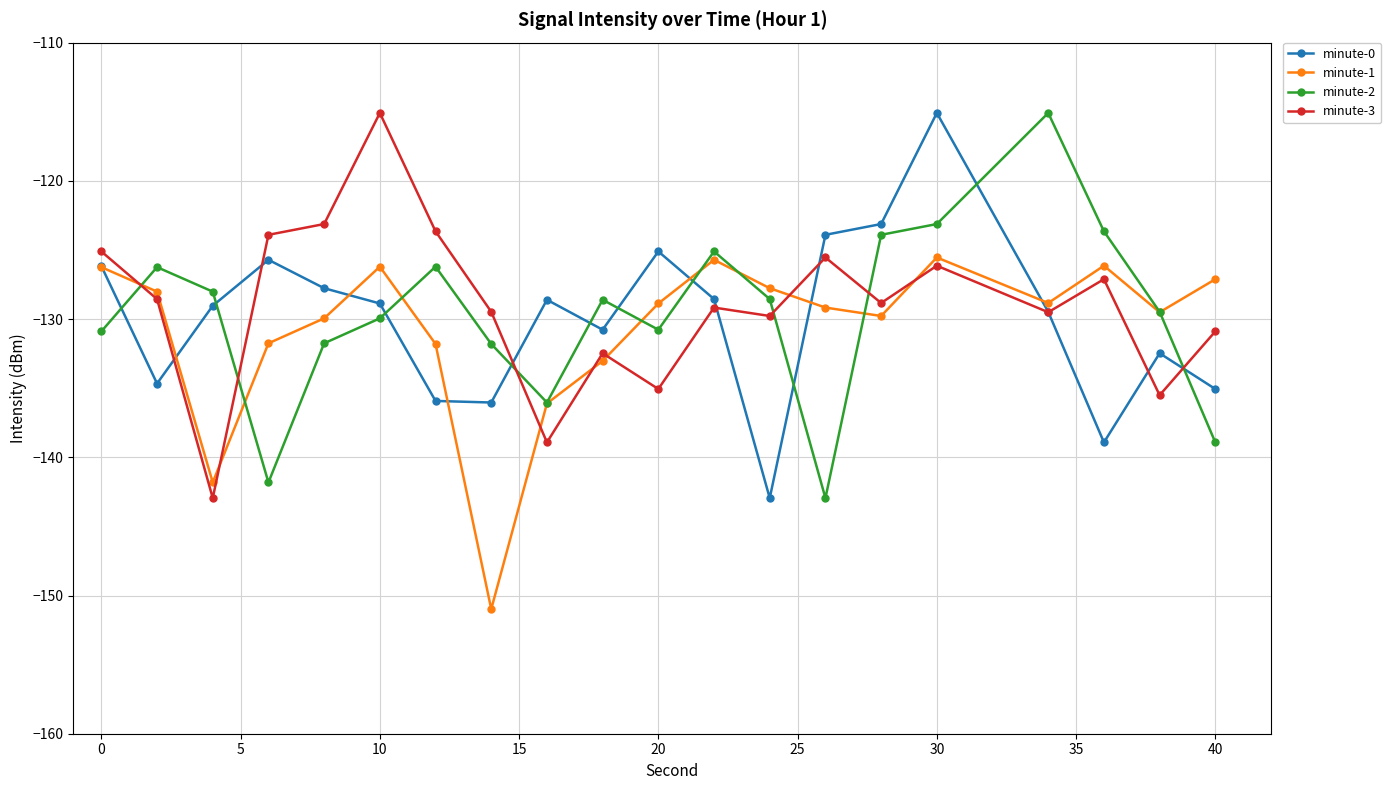

How many values in the minute-3 series are below -128?

12